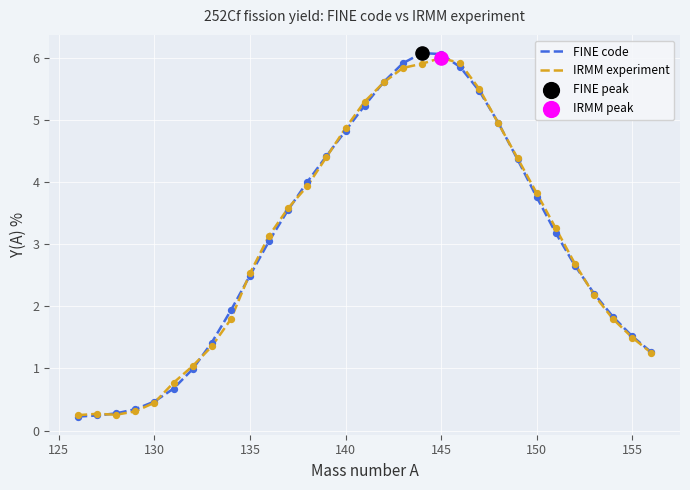

What is the greatest value displayed?

6.1